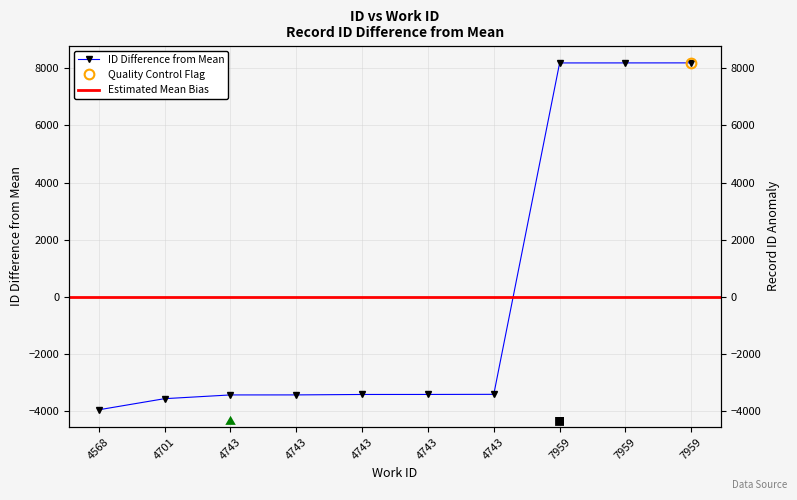

Reading left to right, transcribe all the data shown in this chart.

-3943.4	-3554.4	-3423.4	-3422.4	-3407.4	-3406.4	-3402.4	8185.6	8186.6	8187.6